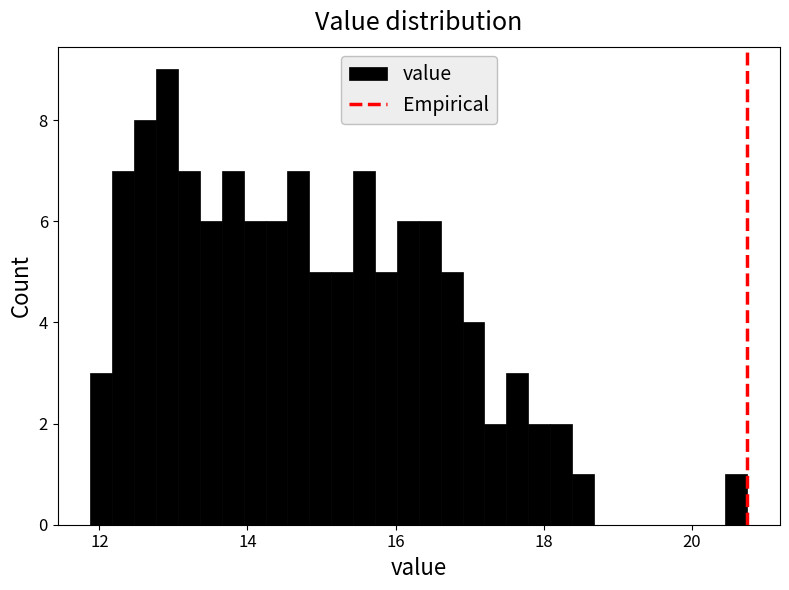

Read against the x-axis, roughly where is the centre of the tallest bar?

13.0